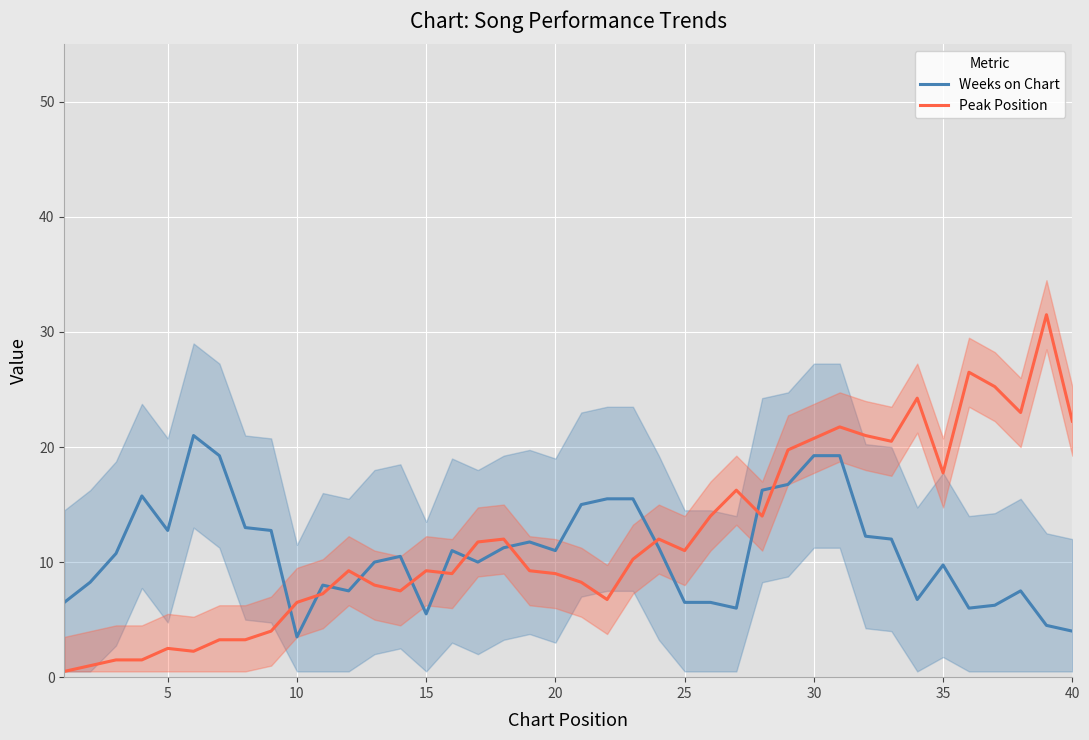

What is the maximum value for Peak Position?

31.5